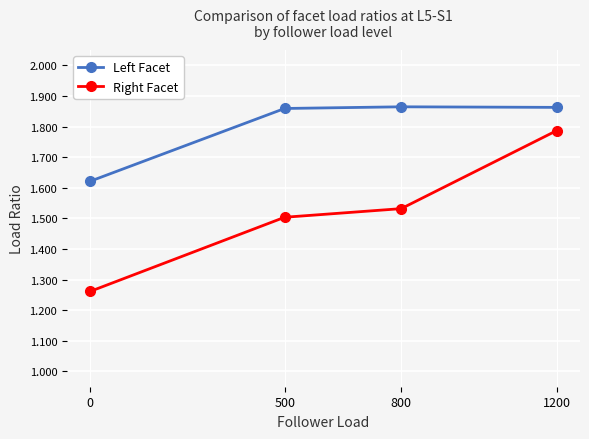

What is the sum of all Left Facet values?

7.2